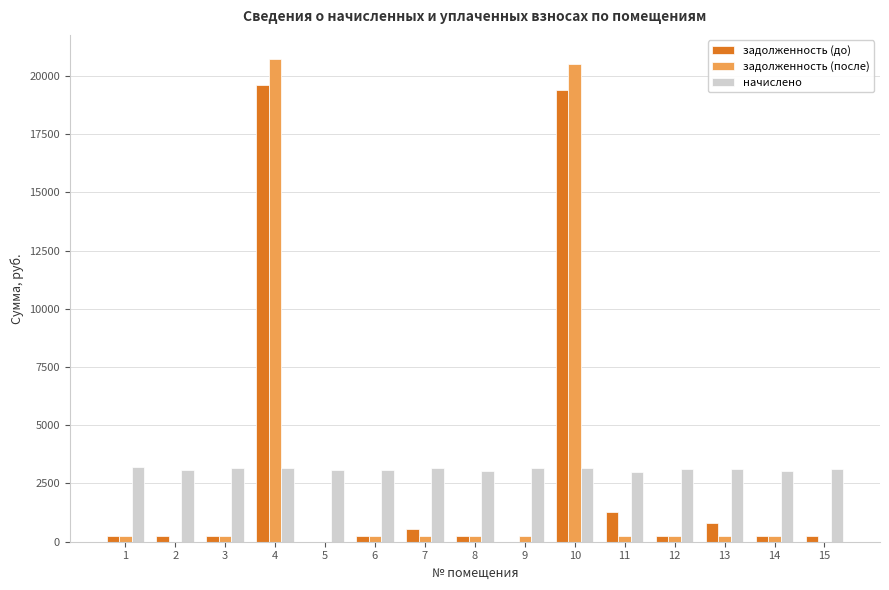

Is the value of задолженность (после) at 3 greater than the value of начислено at 12?

No